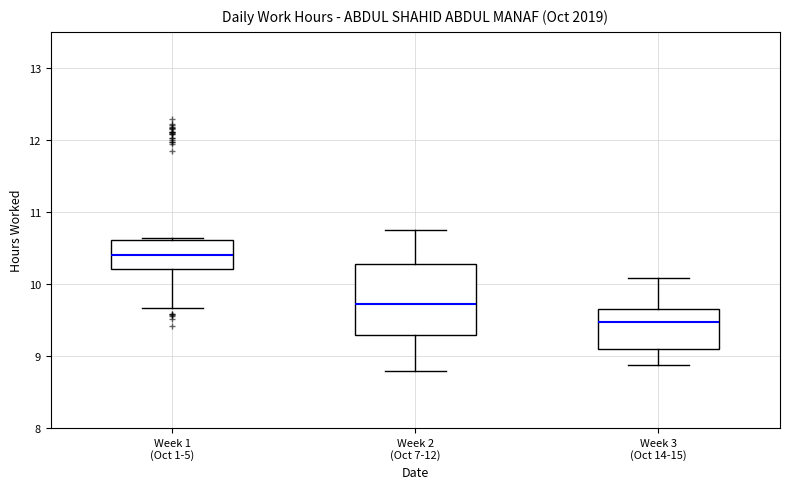

Comparing the boxes themselves (not the whiskers), which one is the tallest?

Week 2 (Oct 7-12)